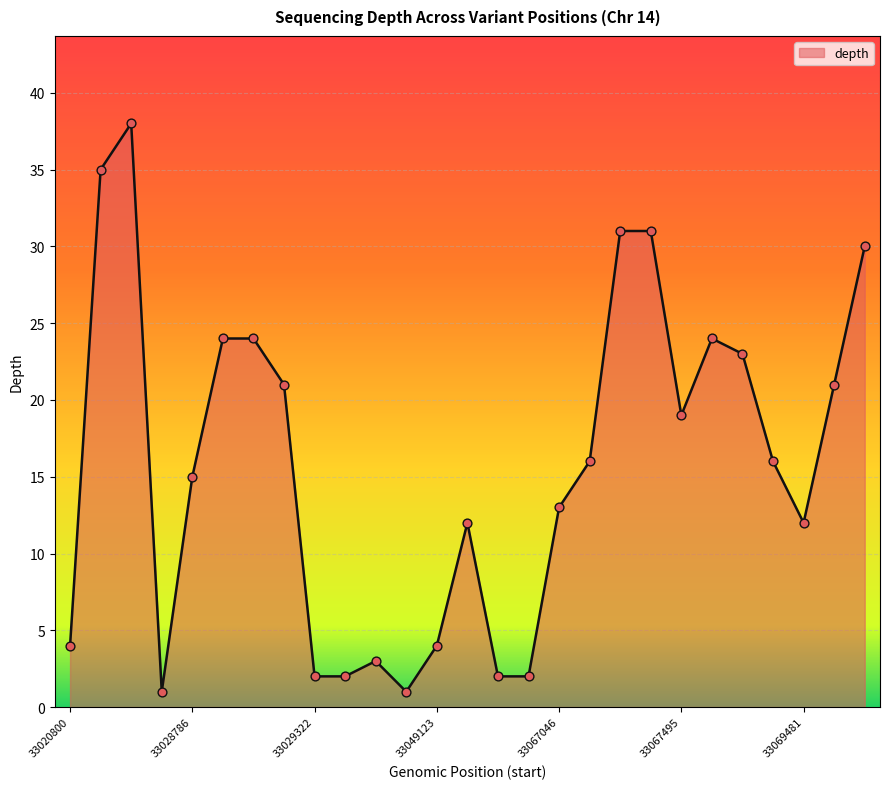

What is the difference between the maximum and minimum values?

37